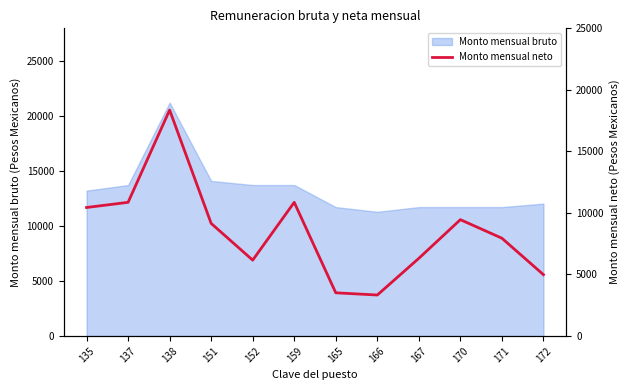

What is the value of the 3rd point from the left?

18361.3